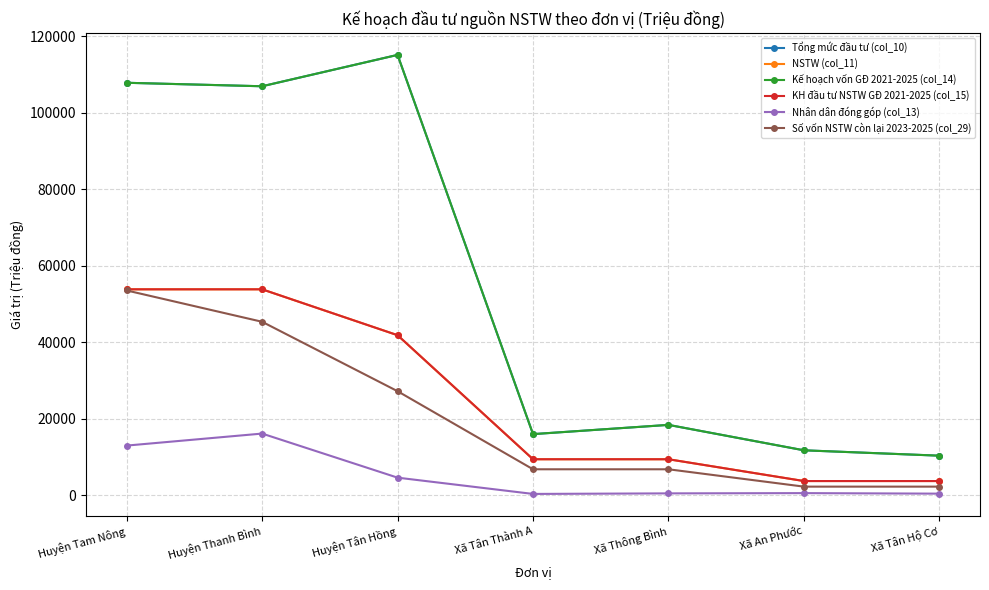

At how many categories does at least one series exceed 108740?

1